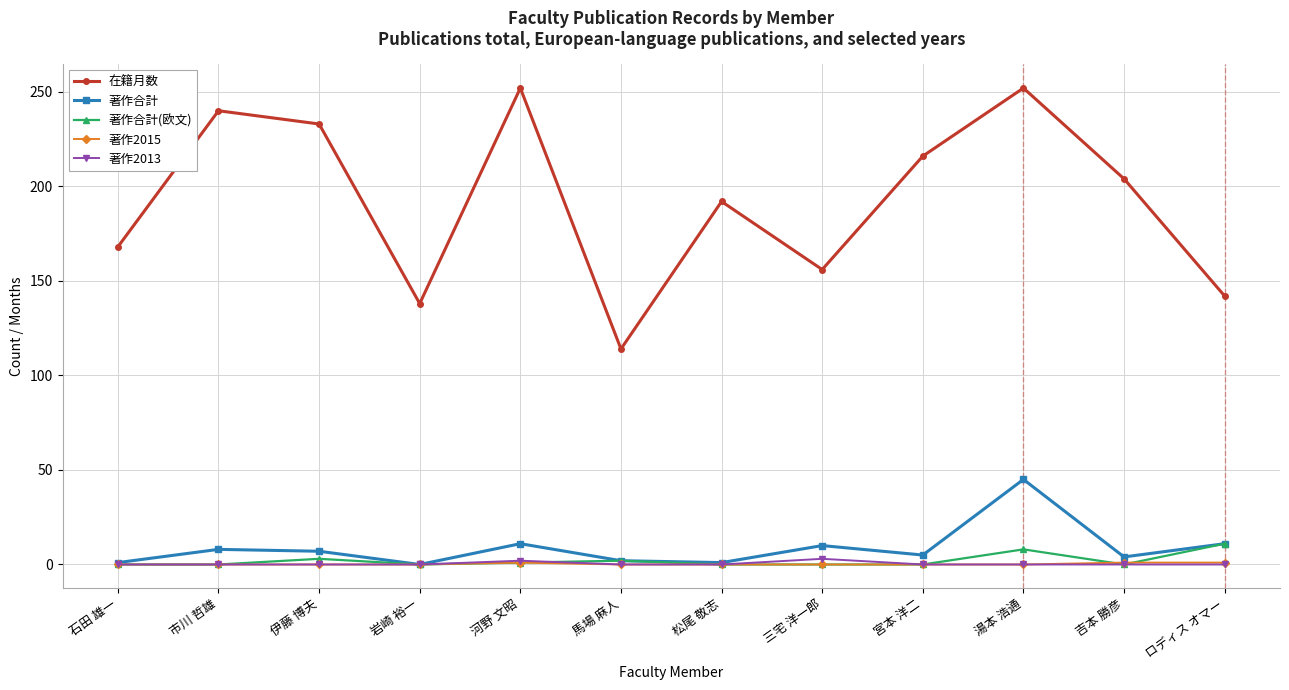

Which series has the largest range (max minus min)?

在籍月数